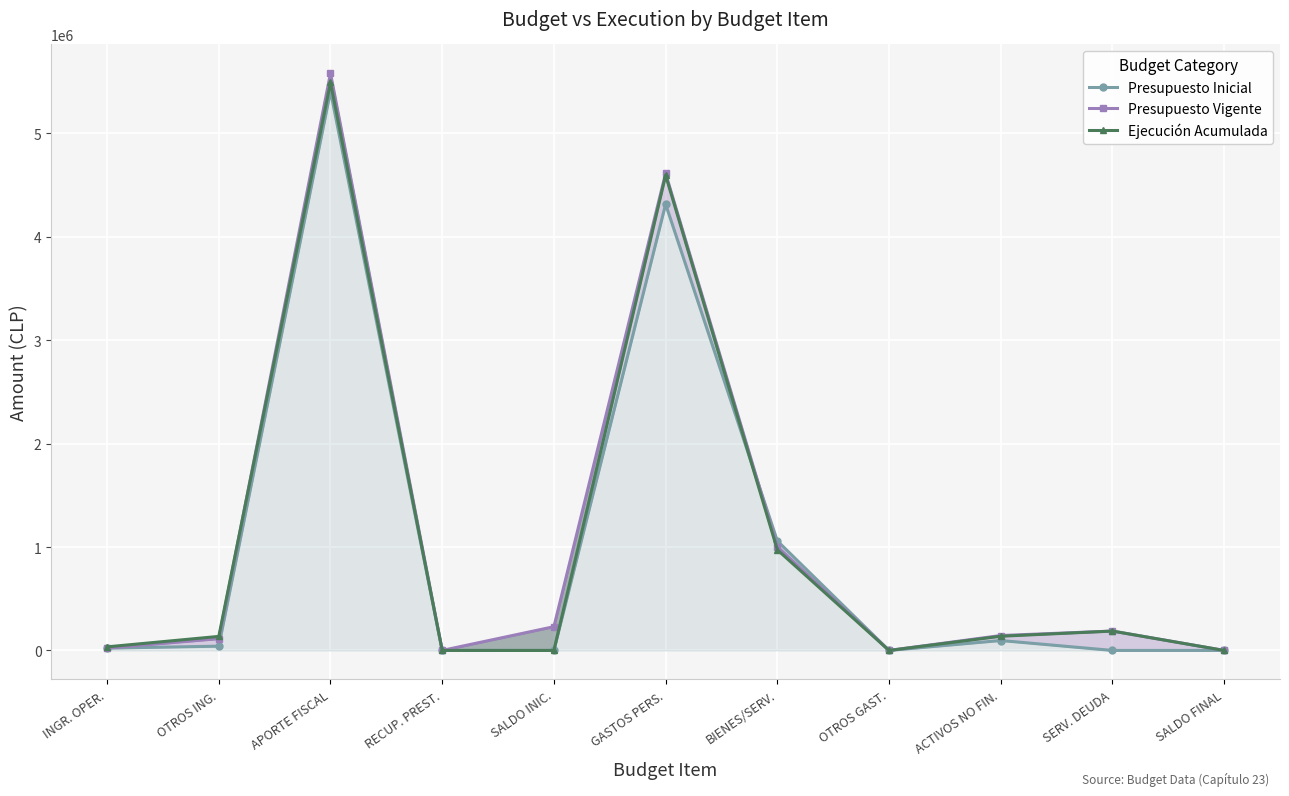

Reading left to right, transcribe all the data shown in this chart.

Presupuesto Inicial: INGR. OPER.=22499	OTROS ING.=41172	APORTE FISCAL=5407198	RECUP. PREST.=0	SALDO INIC.=10	GASTOS PERS.=4315505	BIENES/SERV.=1059383	OTROS GAST.=10	ACTIVOS NO FIN.=95961	SERV. DEUDA=10	SALDO FINAL=10
Presupuesto Vigente: INGR. OPER.=22499	OTROS ING.=113694	APORTE FISCAL=5580854	RECUP. PREST.=76	SALDO INIC.=229616	GASTOS PERS.=4613018	BIENES/SERV.=1002147	OTROS GAST.=10	ACTIVOS NO FIN.=144215	SERV. DEUDA=187339	SALDO FINAL=10
Ejecución Acumulada: INGR. OPER.=34628	OTROS ING.=135785	APORTE FISCAL=5493179	RECUP. PREST.=76	SALDO INIC.=0	GASTOS PERS.=4594885	BIENES/SERV.=972939	OTROS GAST.=0	ACTIVOS NO FIN.=137262	SERV. DEUDA=187329	SALDO FINAL=0